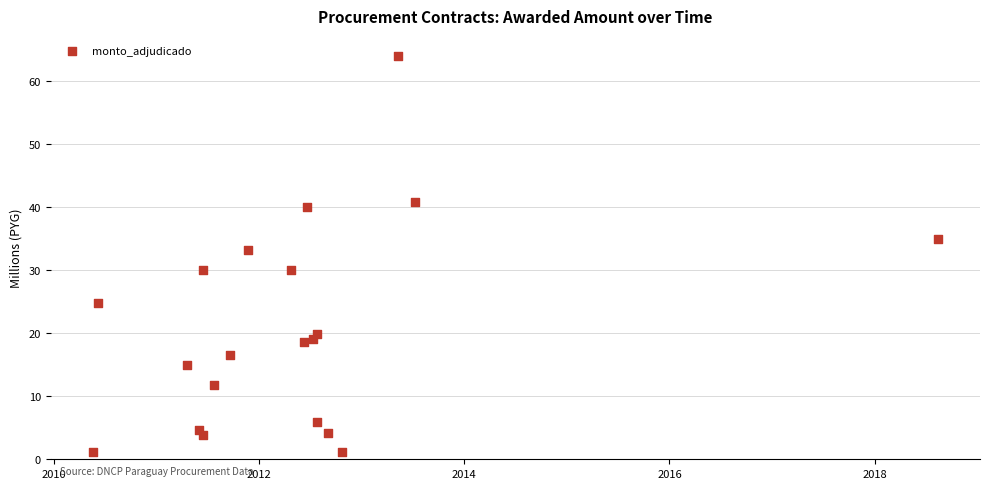

What Y value in the scatter plot is closest to 32?

33.2